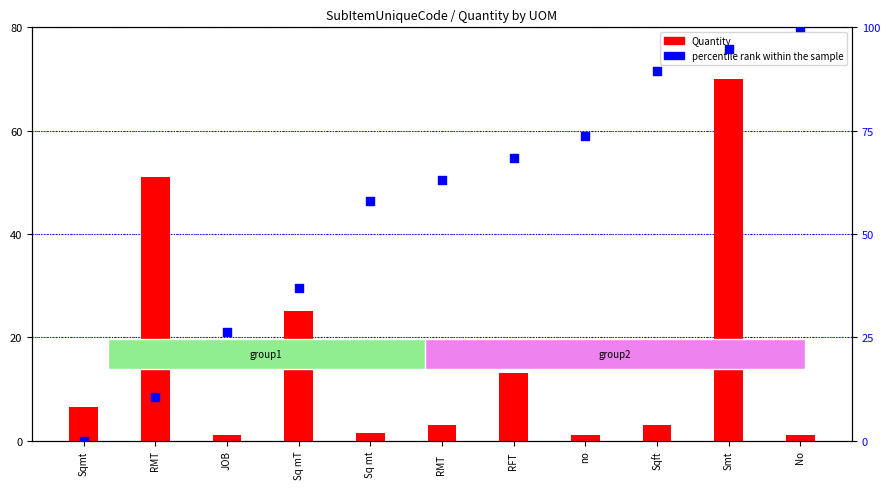

At how many categories does at least one series exceed 30?

9